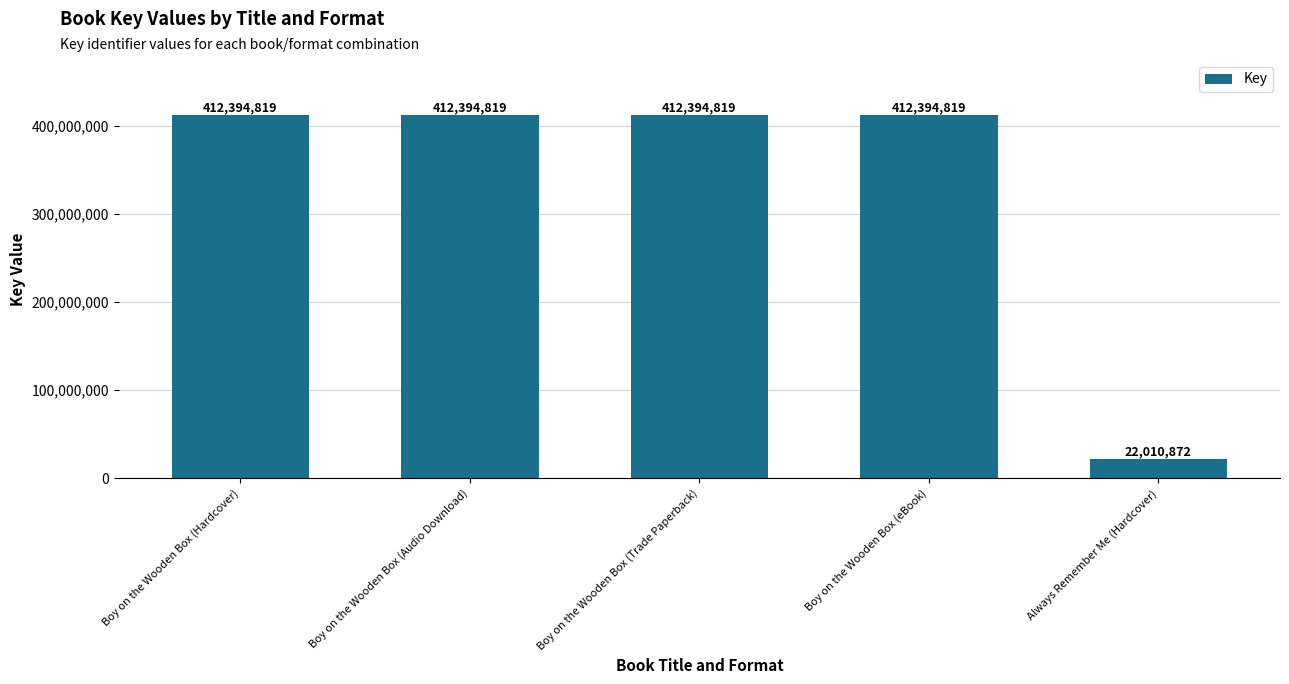

What position from the right is Always Remember Me (Hardcover)?

1